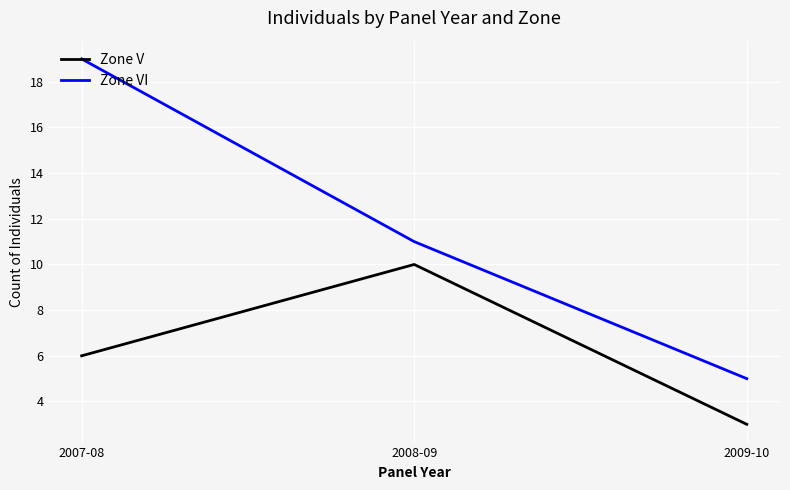

Is the value of Zone VI at 2007-08 greater than the value of Zone V at 2009-10?

Yes